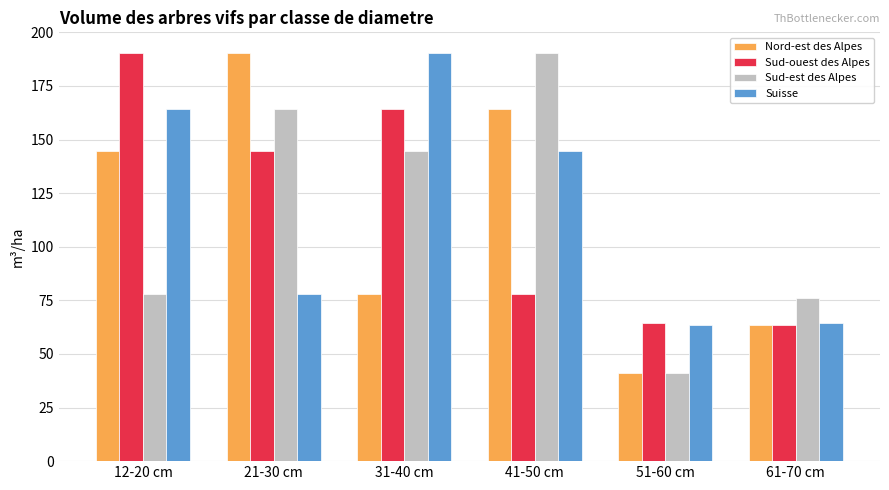

Is the value of Sud-est des Alpes at 31-40 cm greater than the value of Sud-ouest des Alpes at 61-70 cm?

Yes